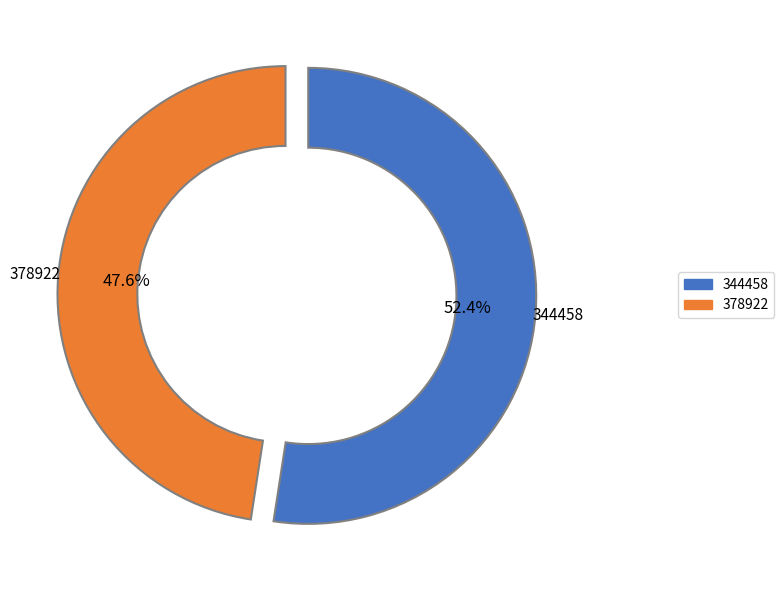

What is the smallest slice in the pie chart?

378922